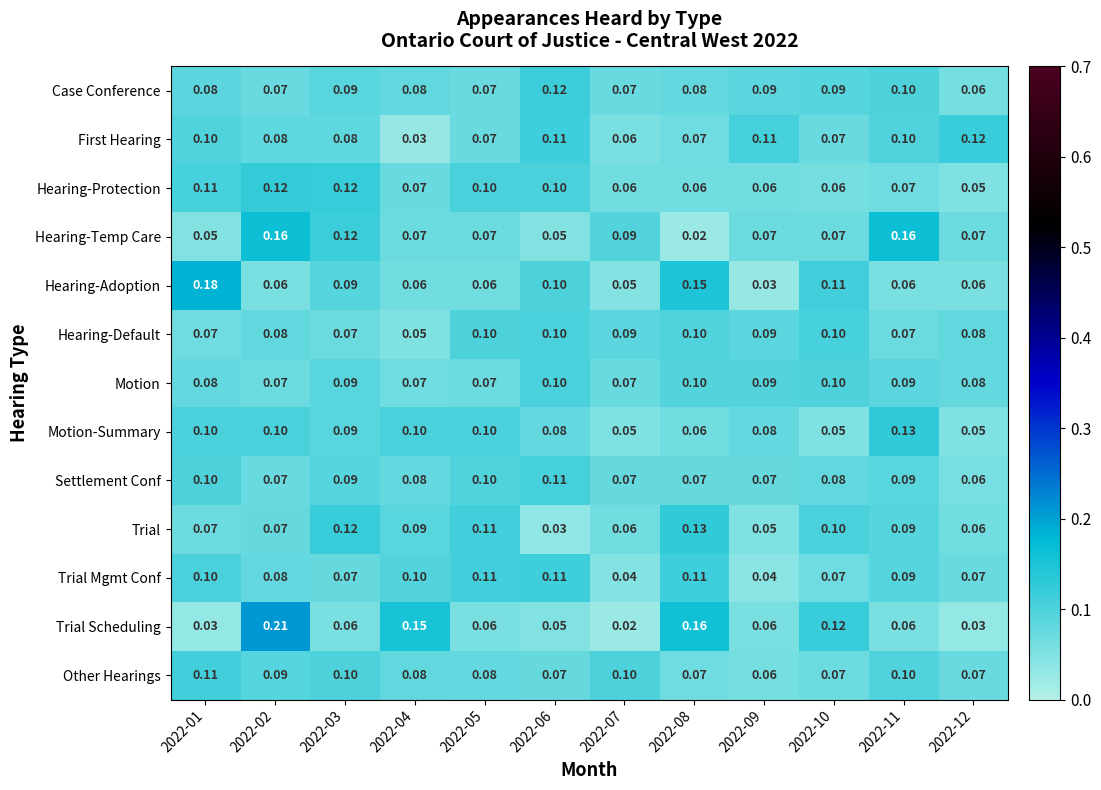

Which series changed the most between 2022-04 and 2022-06?

Trial Scheduling